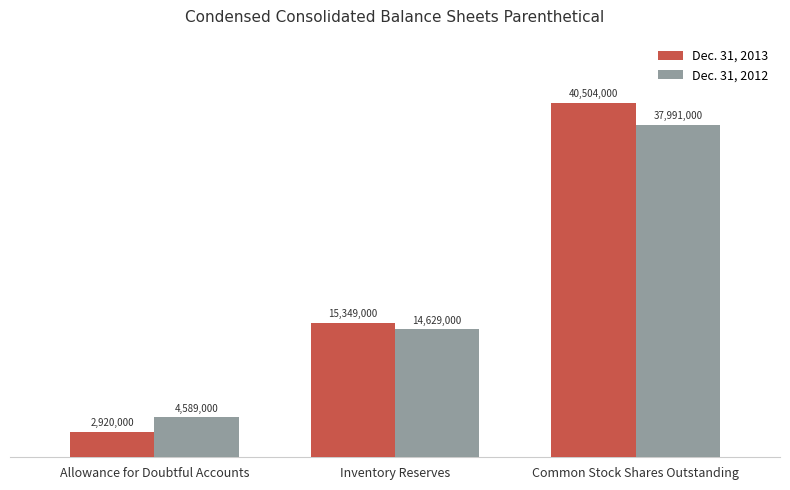

At how many categories does at least one series exceed 18141909?

1